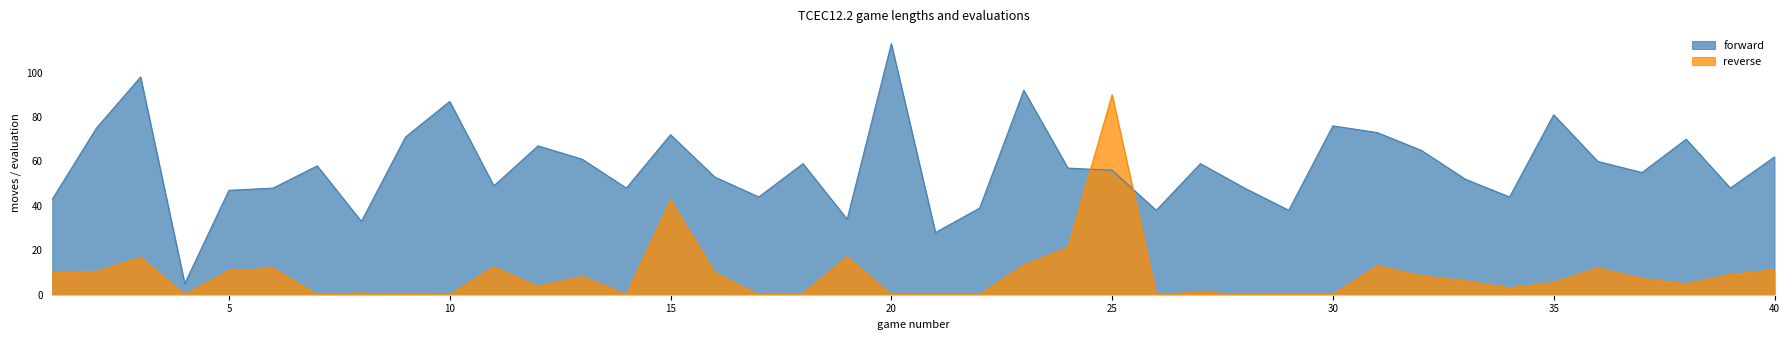

Rank the categories by value from highest to lowest.

20, 3, 23, 10, 35, 30, 2, 31, 15, 9, 38, 12, 32, 40, 13, 36, 18, 27, 7, 24, 25, 37, 16, 33, 11, 6, 14, 28, 39, 5, 17, 34, 1, 22, 26, 29, 19, 8, 21, 4